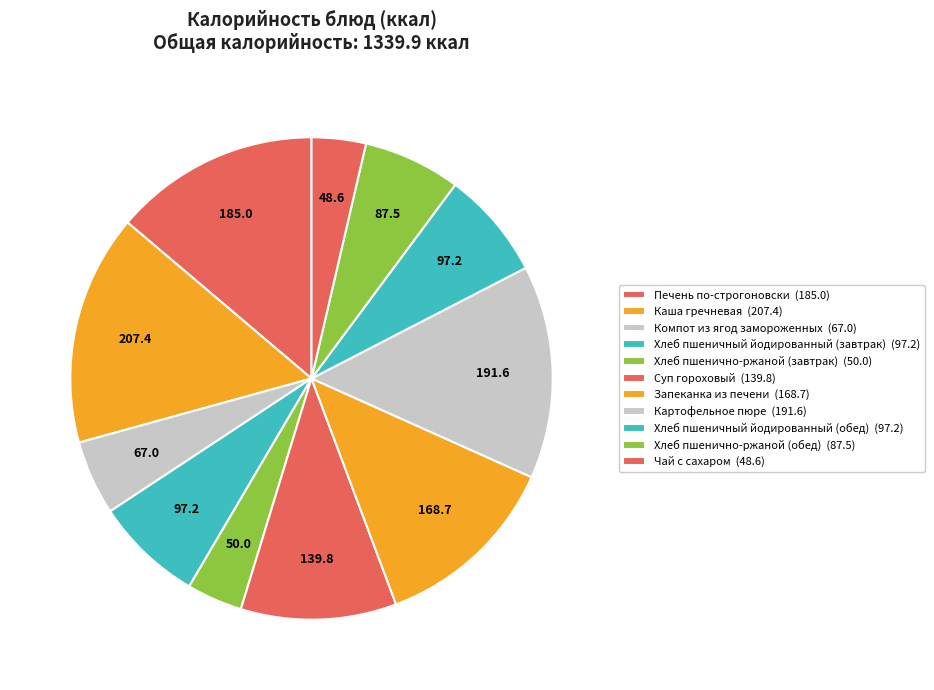

Does Хлеб пшеничный йодированный (обед) represent more than half of the total?

No